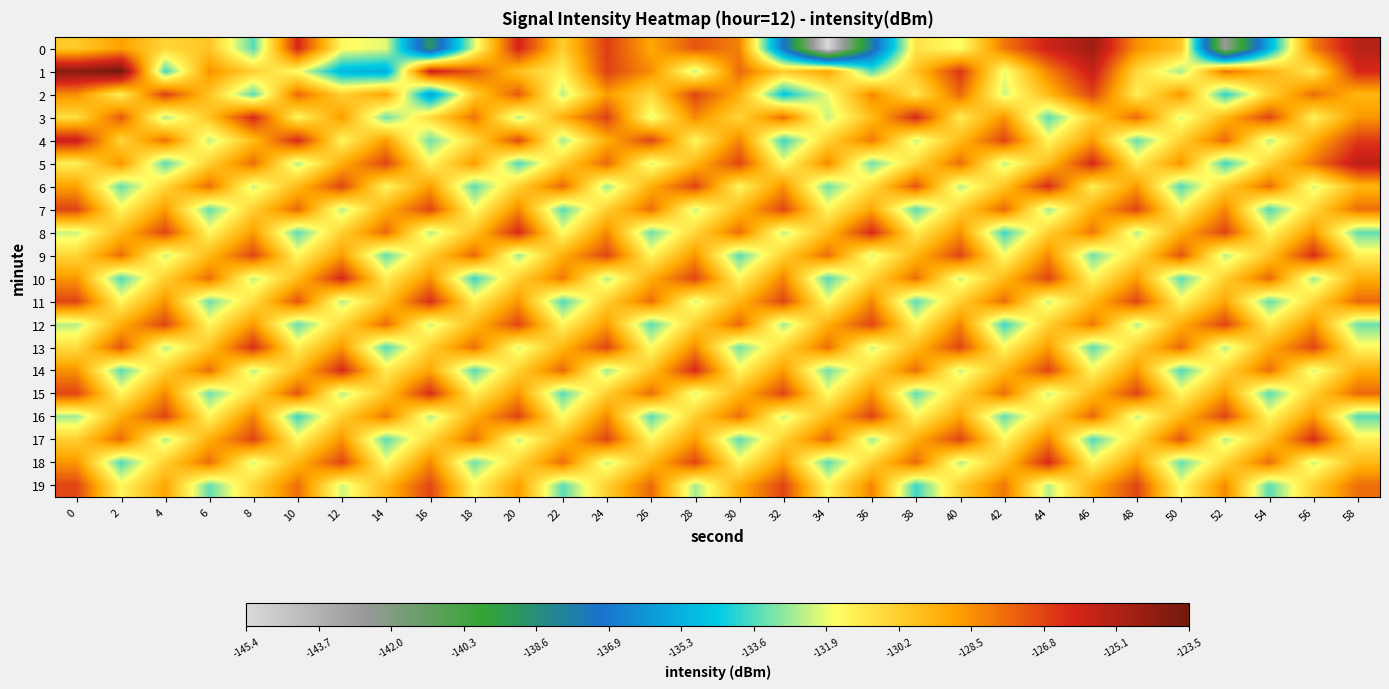

Rank the series at 38 from highest to lowest value.

3, 6, 18, 10, 14, 17, 9, 13, 1, 5, 0, 2, 8, 12, 16, 4, 15, 7, 11, 19